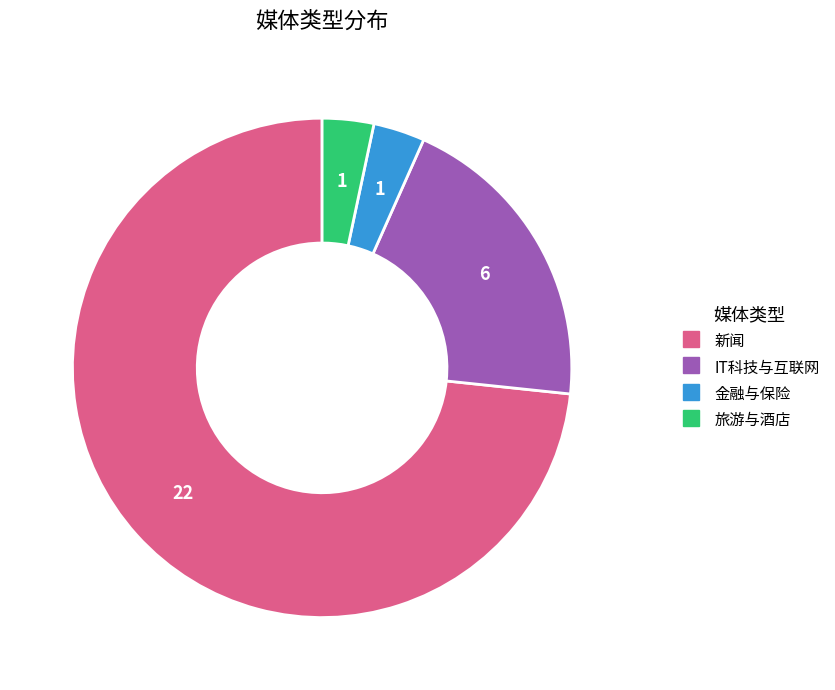

Does 新闻 account for over 50% of the chart?

Yes